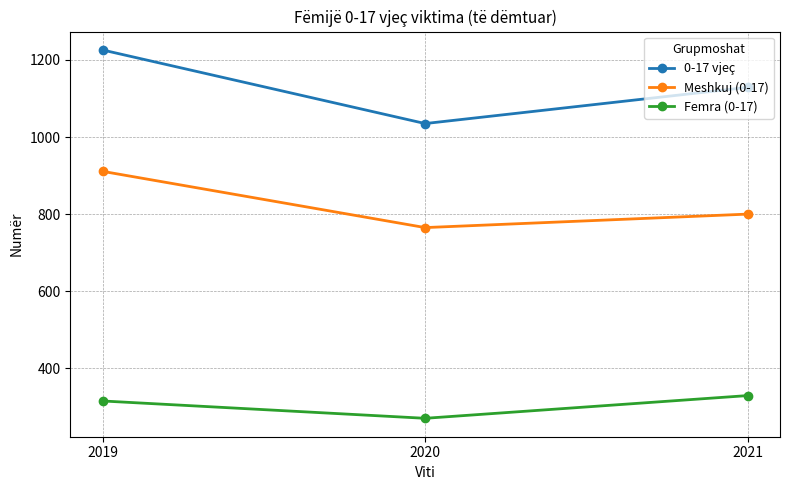

Which category has the highest value in the 0-17 vjeç series?

2019